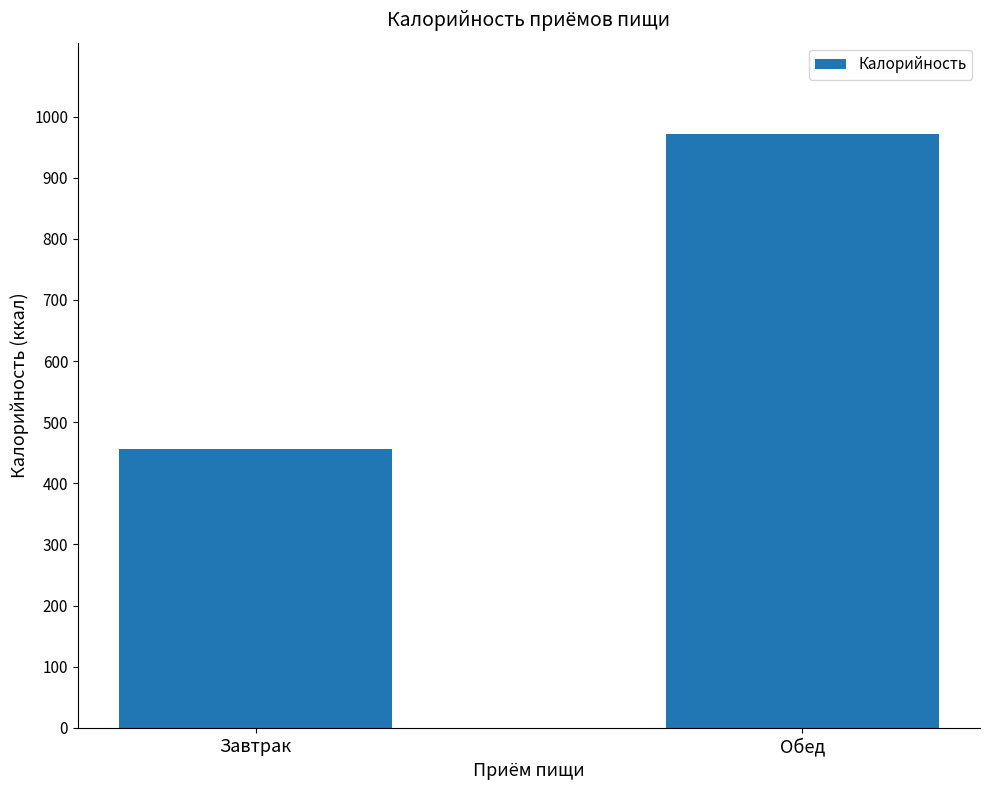

How many categories are shown in the chart?

2